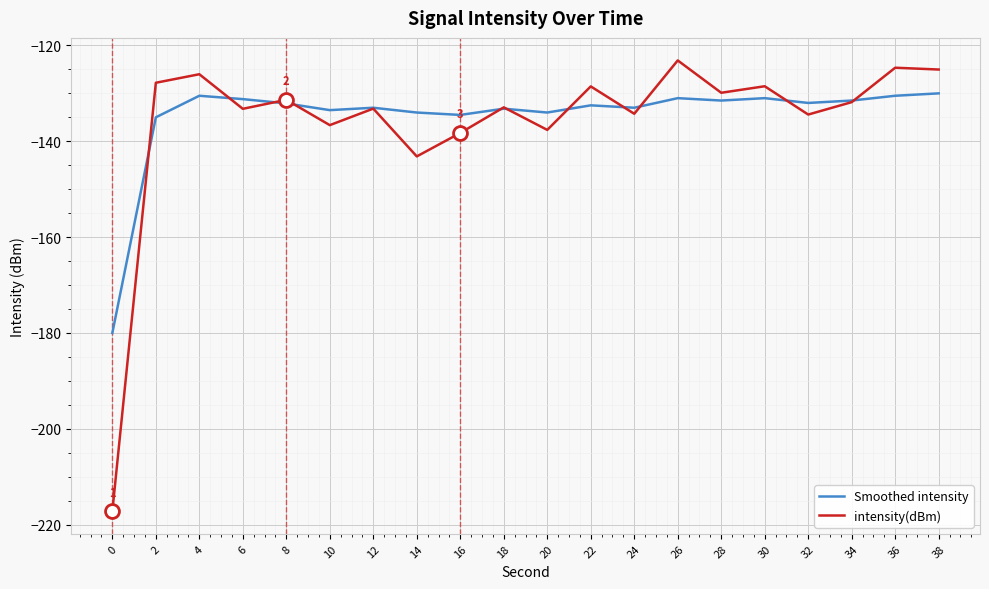

Between which two adjacent categories do intensity(dBm) and Smoothed intensity first intersect?

0 and 2